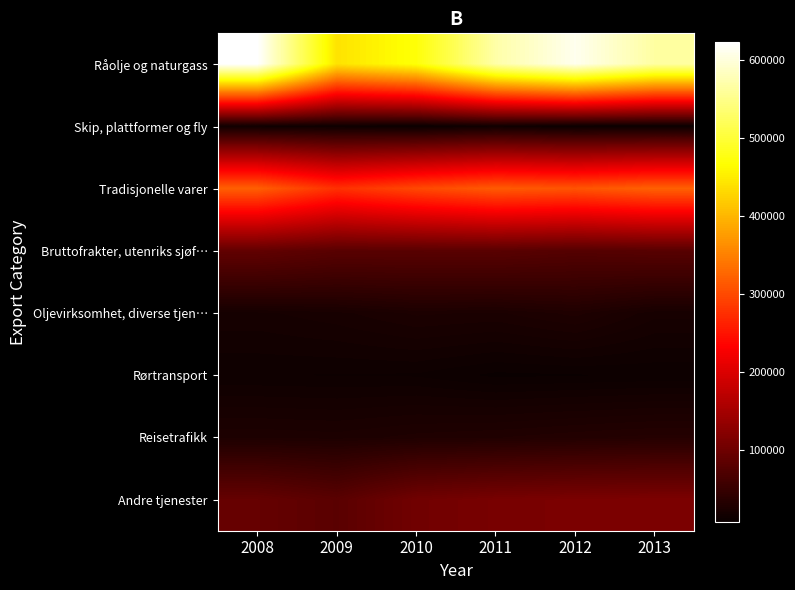

Rank the series at 2009 from lowest to highest value.

Skip, plattformer og fly, Rørtransport, Oljevirksomhet, diverse tjen…, Reisetrafikk, Bruttofrakter, utenriks sjøf…, Andre tjenester, Tradisjonelle varer, Råolje og naturgass